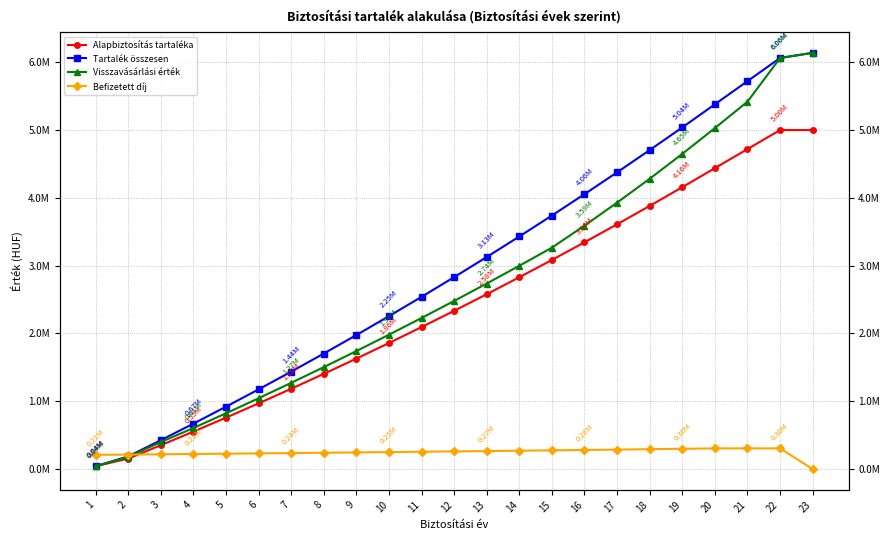

Between which two adjacent categories do Visszavásárlási érték and Befizetett díj first intersect?

2 and 3